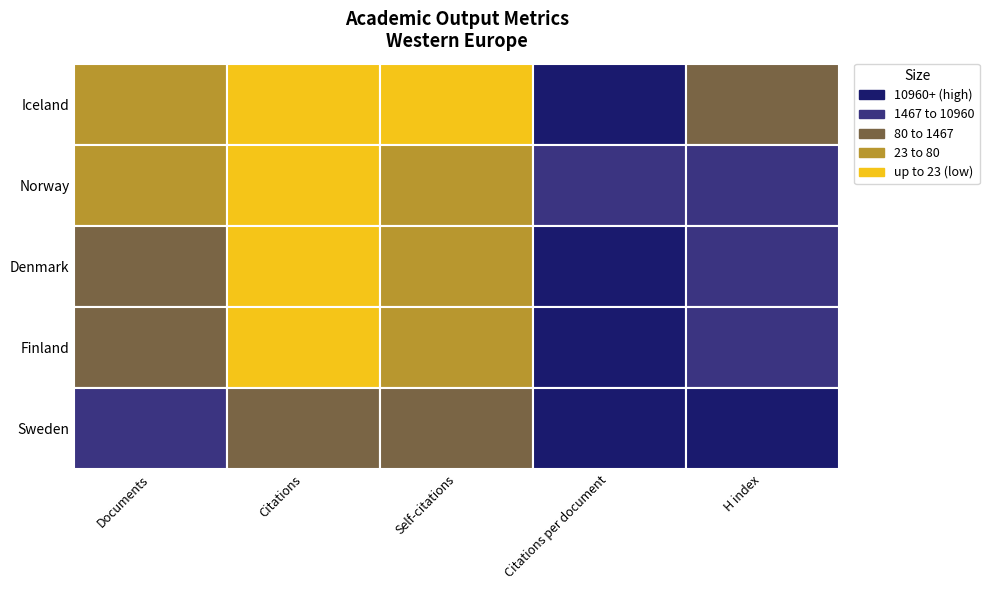

Rank the series by their maximum value, from lowest to highest.

Iceland, Norway, Denmark, Finland, Sweden